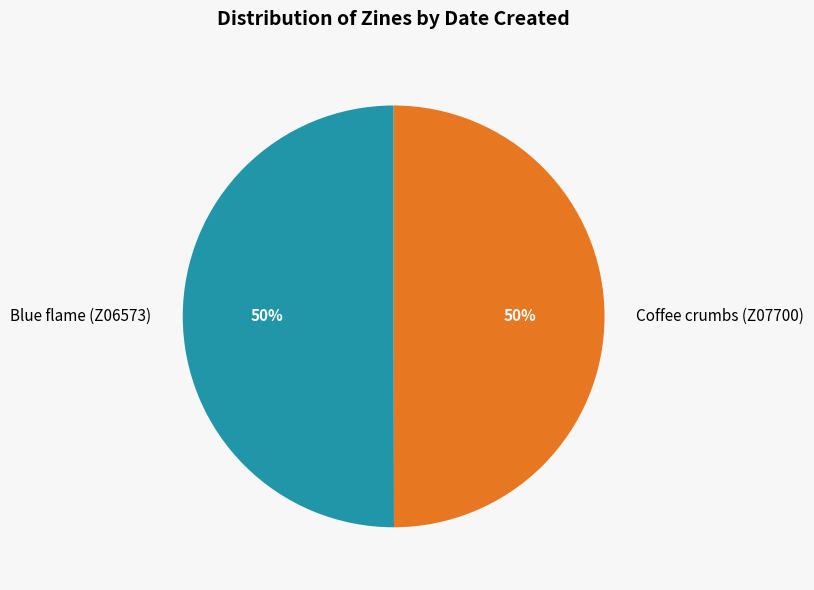

Do Coffee crumbs (Z07700) and Blue flame (Z06573) together represent more than half of the pie?

Yes